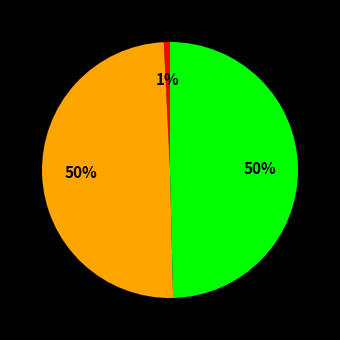

Is there a majority slice in this chart?

No